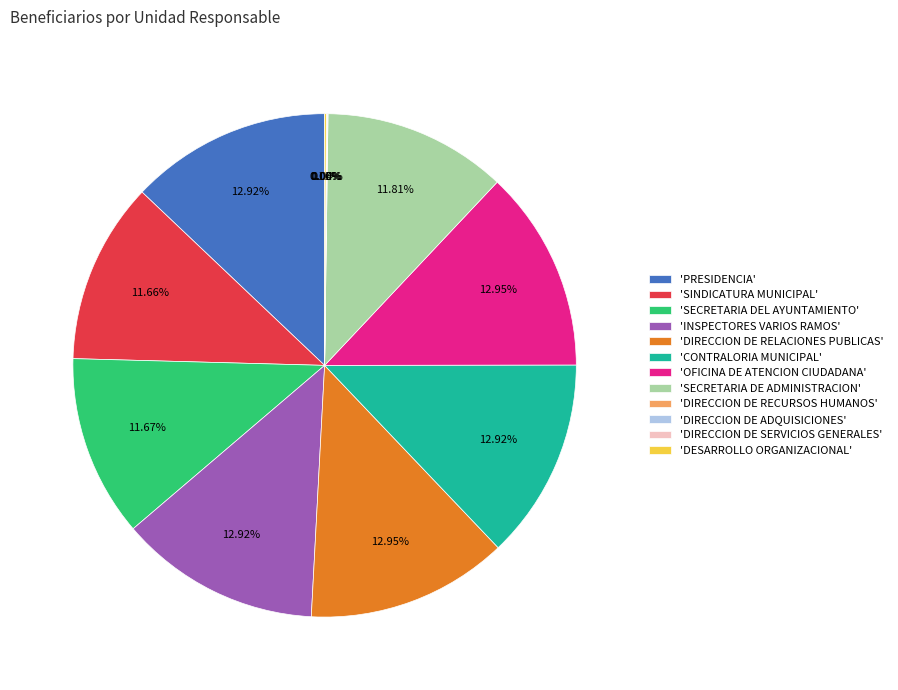

Is there any slice that represents more than half of the pie?

No